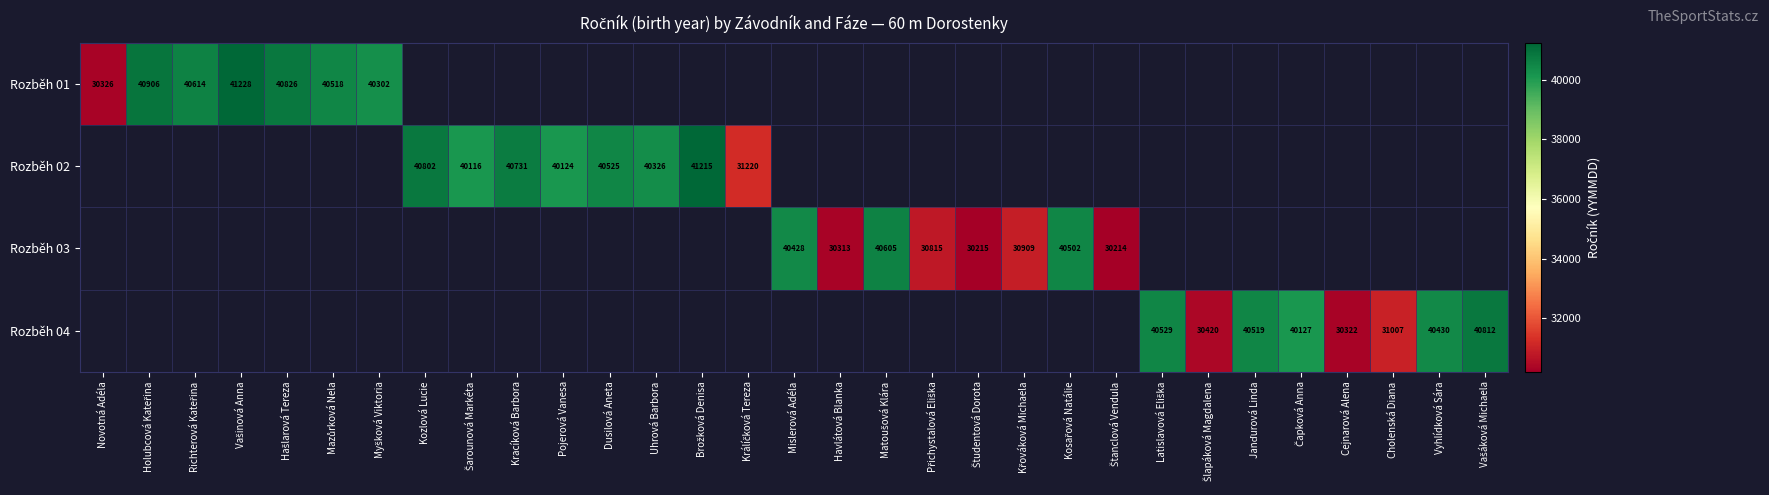

Which has a higher value, Myšková Viktoria or Latislavová Eliška?

Latislavová Eliška